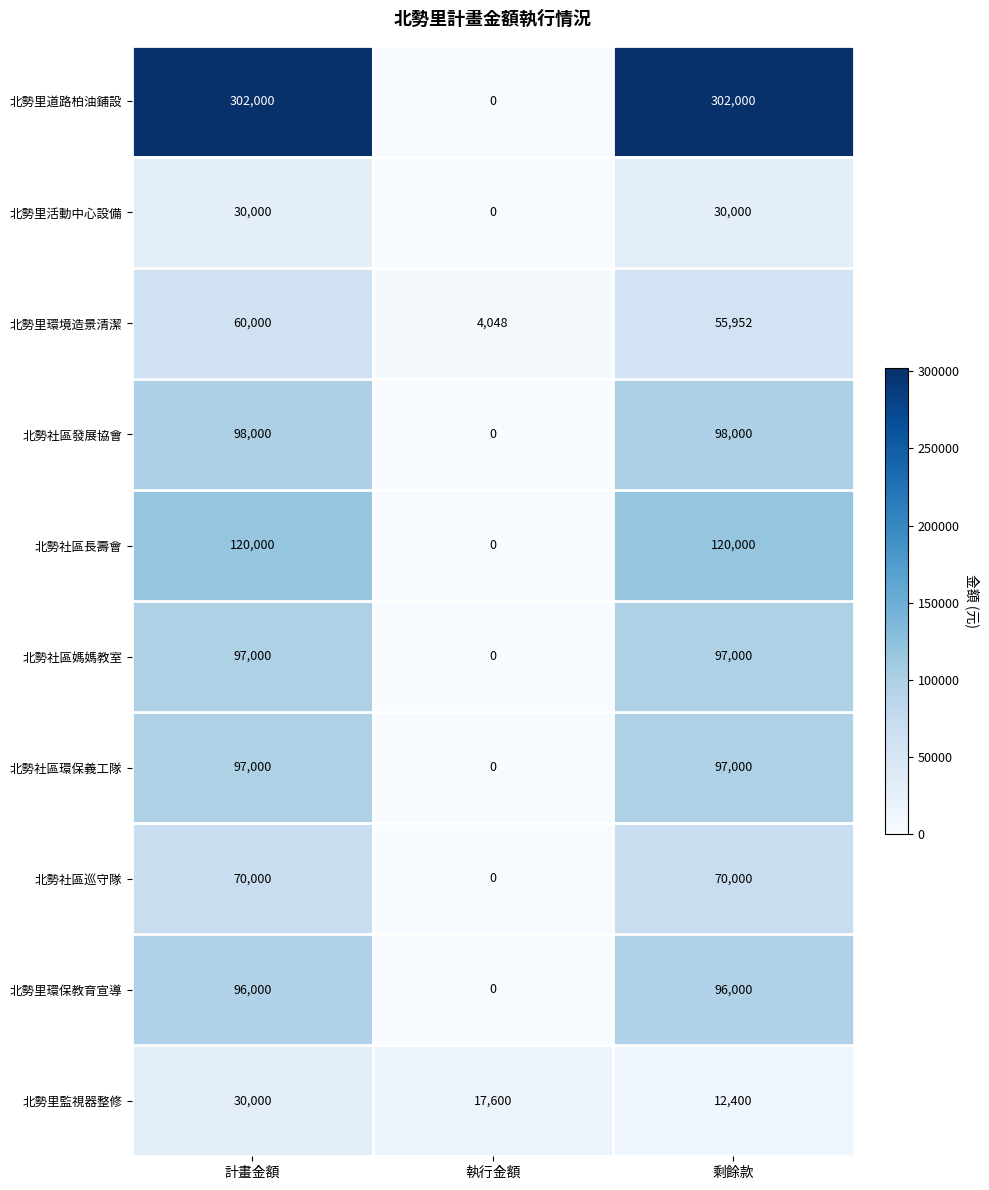

What is the maximum value shown in the chart?

302000